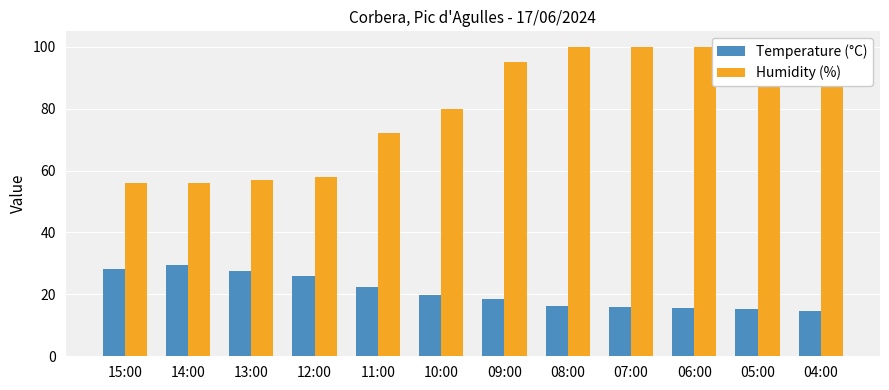

The Temperature (°C) series shows 22.5 at 11:00. True or false?

True